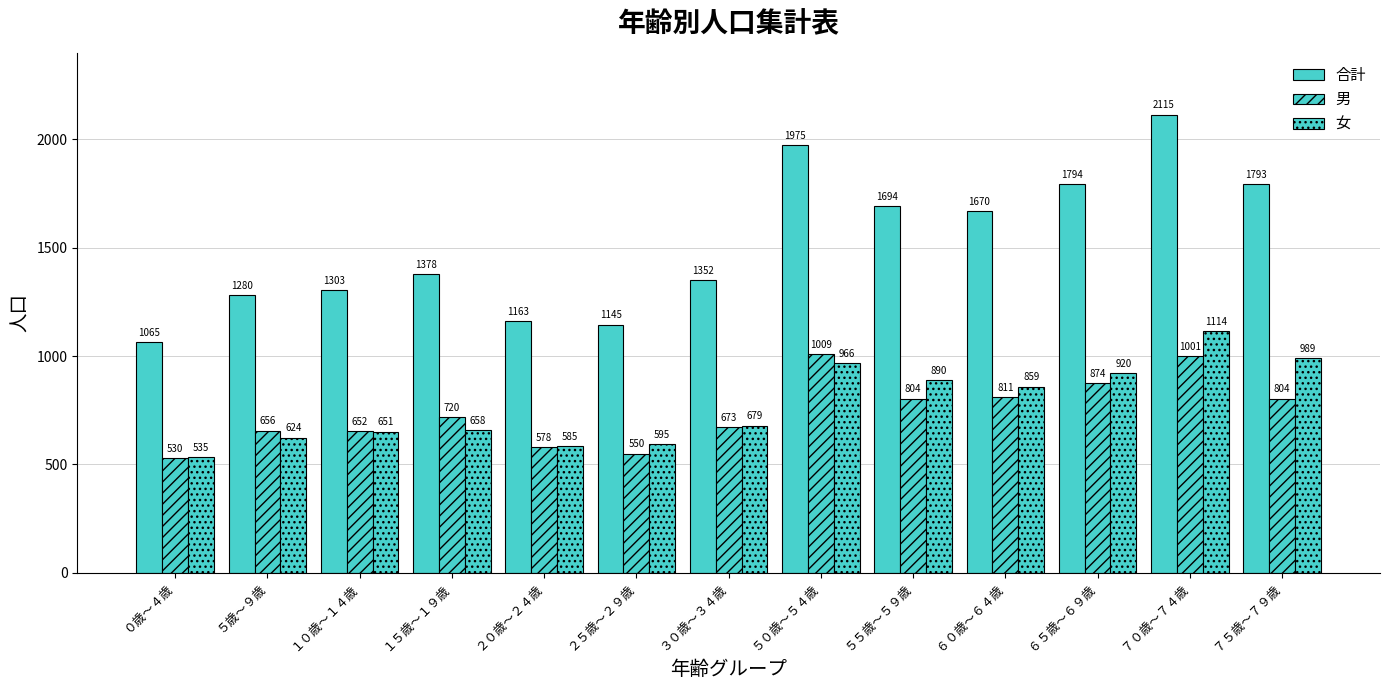

How many groups of bars are there?

13